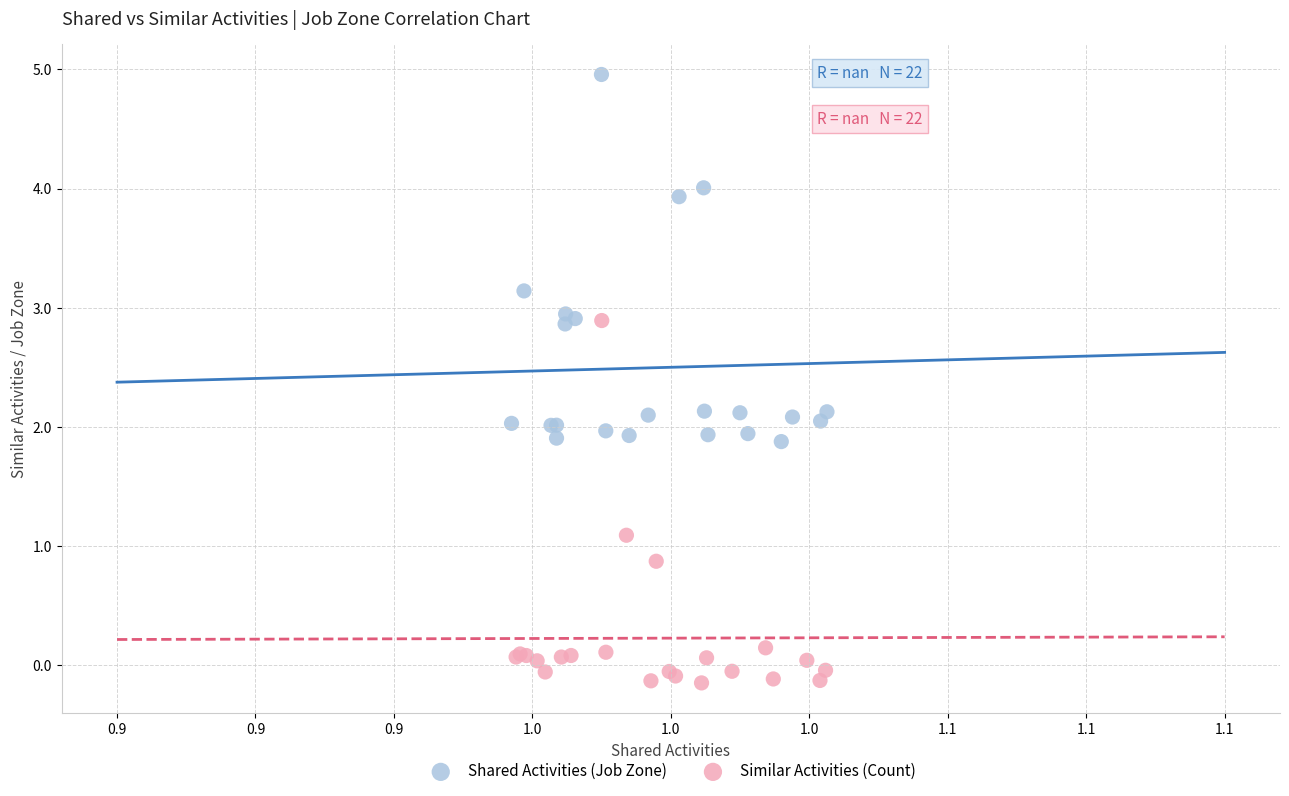

Which series contains the lowest Y value?

Similar Activities (Count)